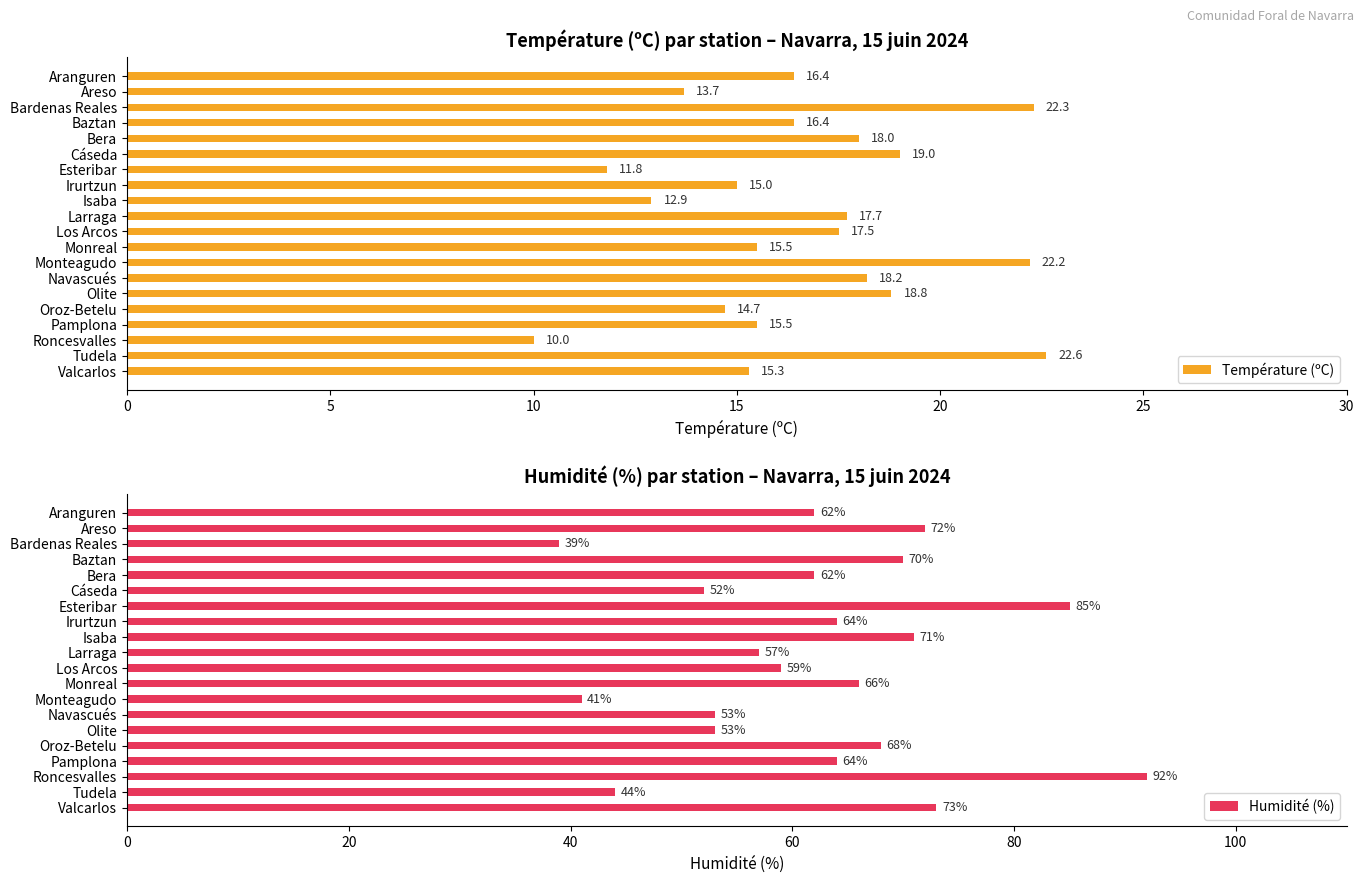

Reading left to right, extract all data points from this chart.

Température (ºC): 16.4	13.7	22.3	16.4	18.0	19.0	11.8	15.0	12.9	17.7	17.5	15.5	22.2	18.2	18.8	14.7	15.5	10.0	22.6	15.3
Humidité (%): 62.0	72.0	39.0	70.0	62.0	52.0	85.0	64.0	71.0	57.0	59.0	66.0	41.0	53.0	53.0	68.0	64.0	92.0	44.0	73.0